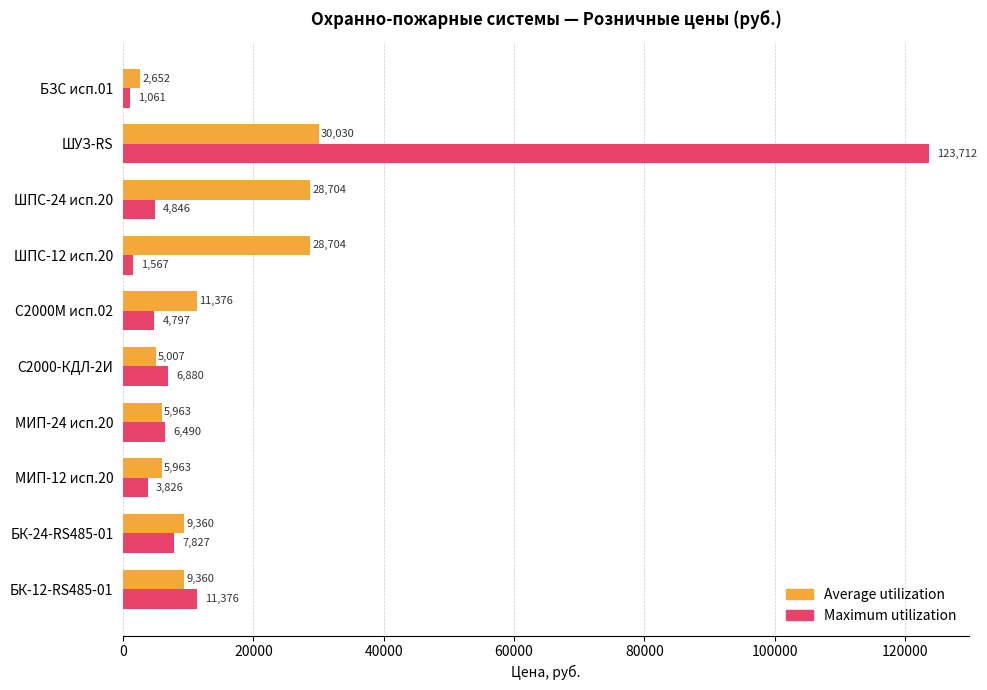

Which series has the largest range (max minus min)?

Maximum utilization